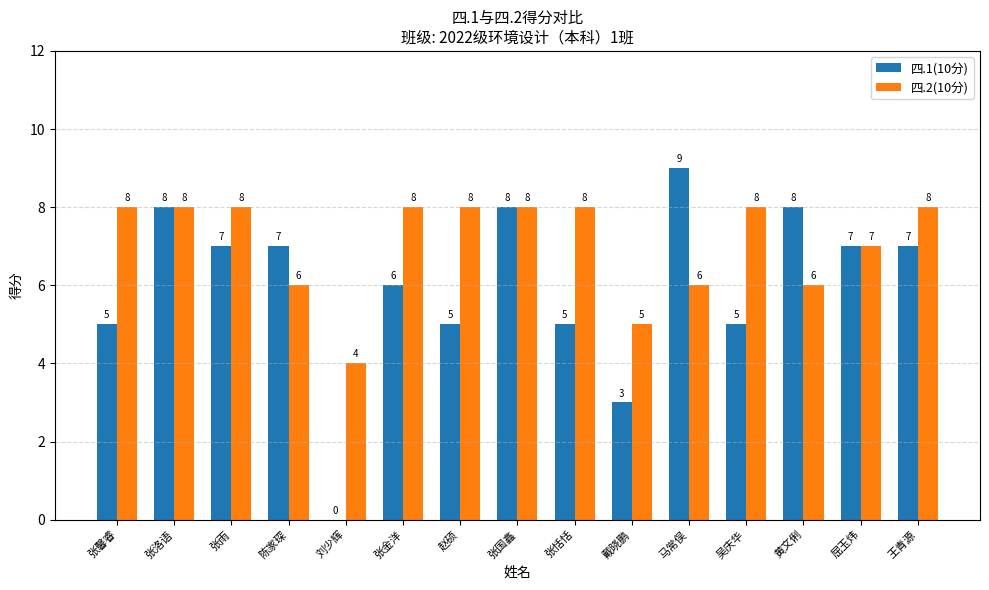

Reading left to right, list all the values displayed in this chart.

四.1(10分): 5	8	7	7	0	6	5	8	5	3	9	5	8	7	7
四.2(10分): 8	8	8	6	4	8	8	8	8	5	6	8	6	7	8